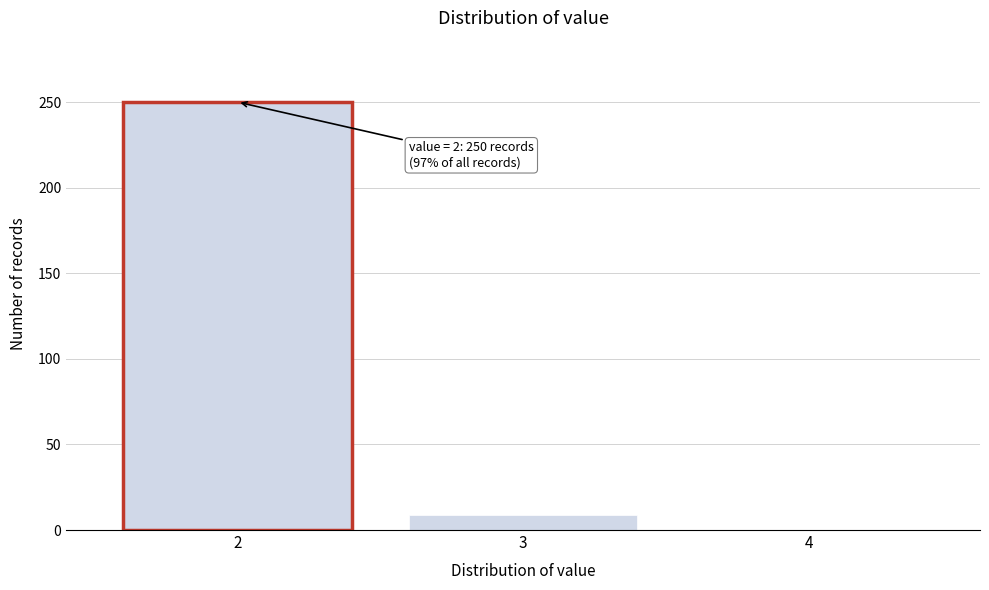

Reading right to left, transcribe all the data shown in this chart.

4=0	3=9	2=250